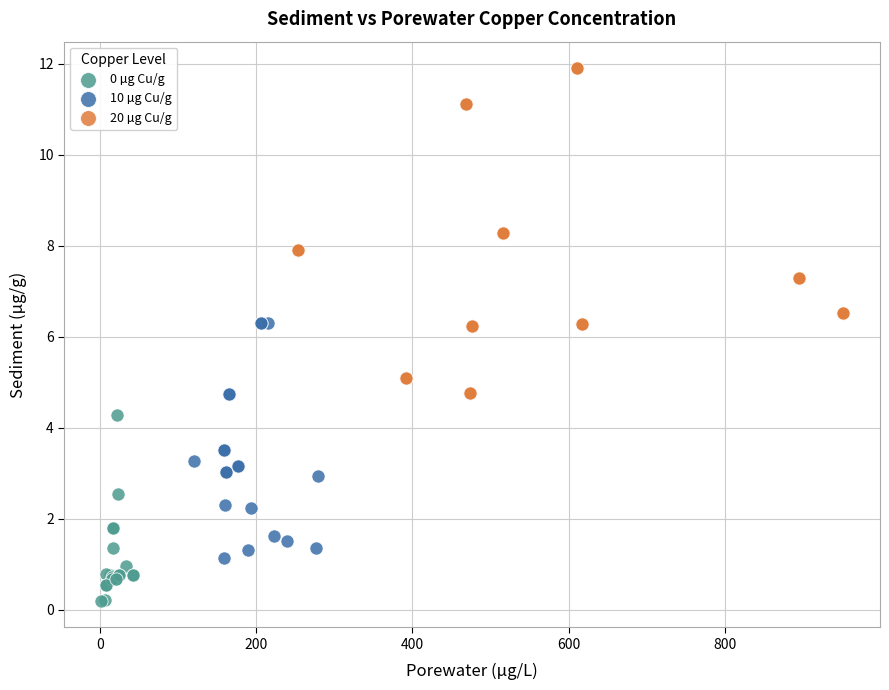

Which series contains the highest Y value?

20 µg Cu/g